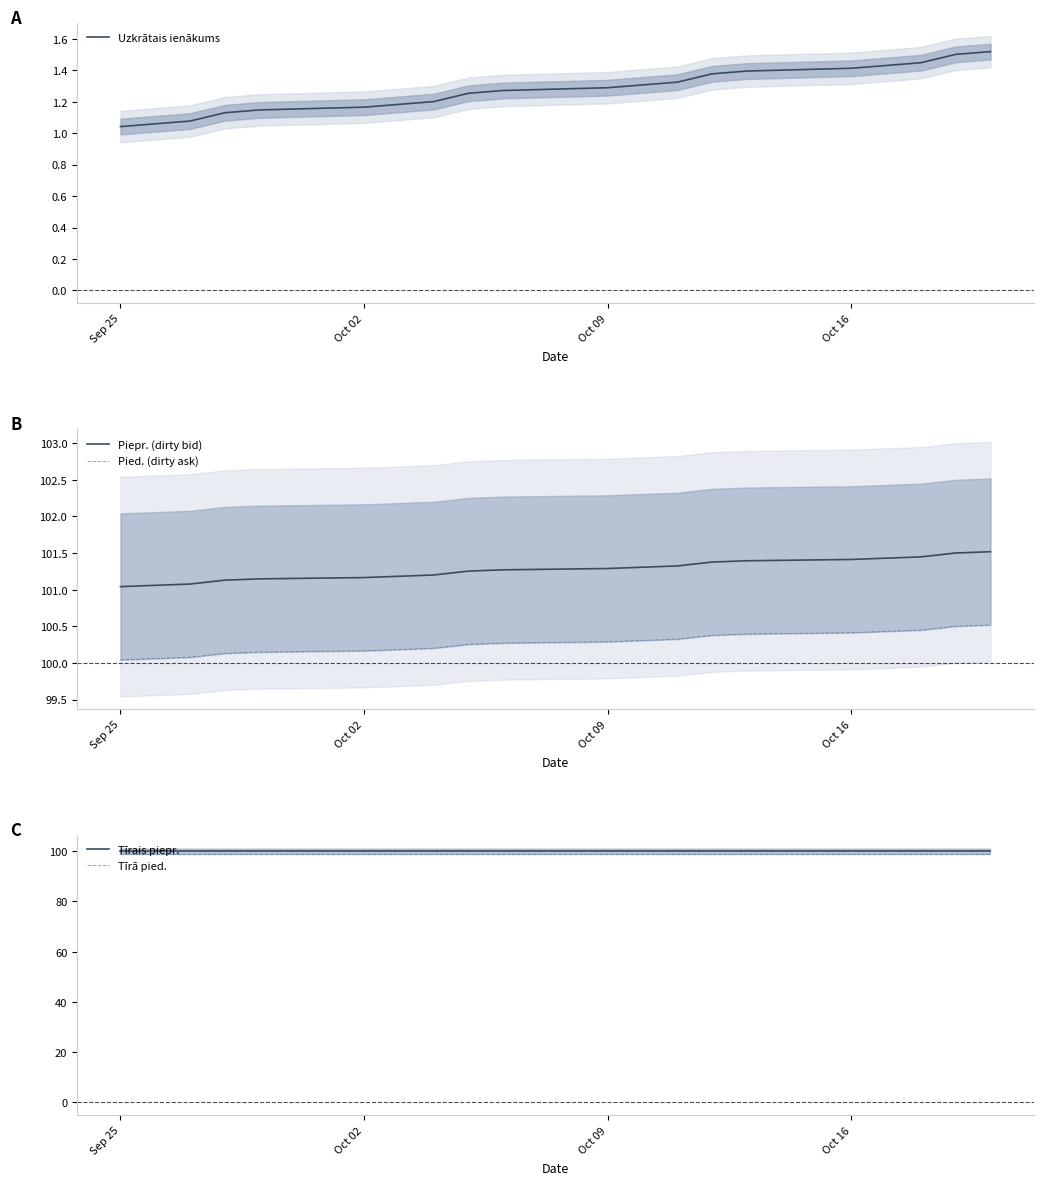

True or false: Tīrā pied. has more than 2 interior local peaks.

False